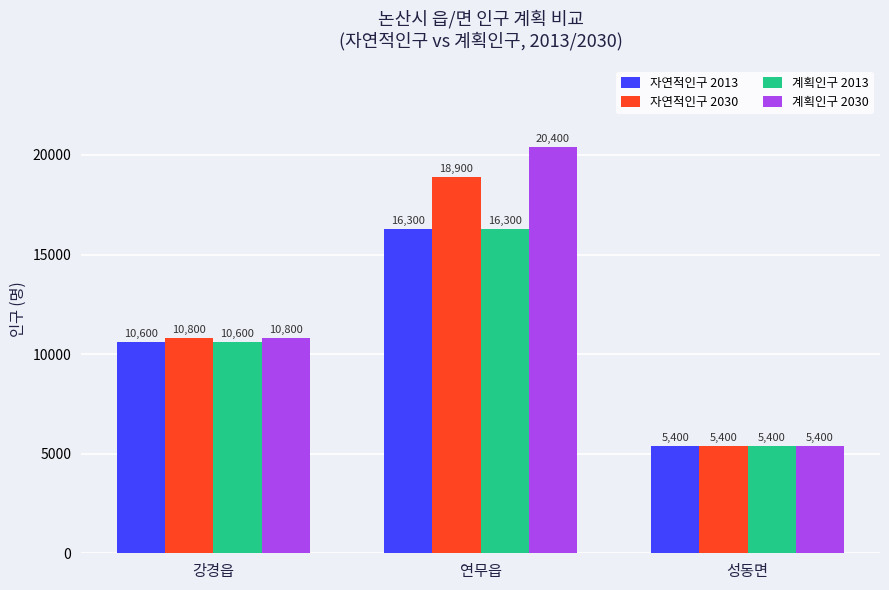

What is the label of the 3rd bar from the left?

성동면